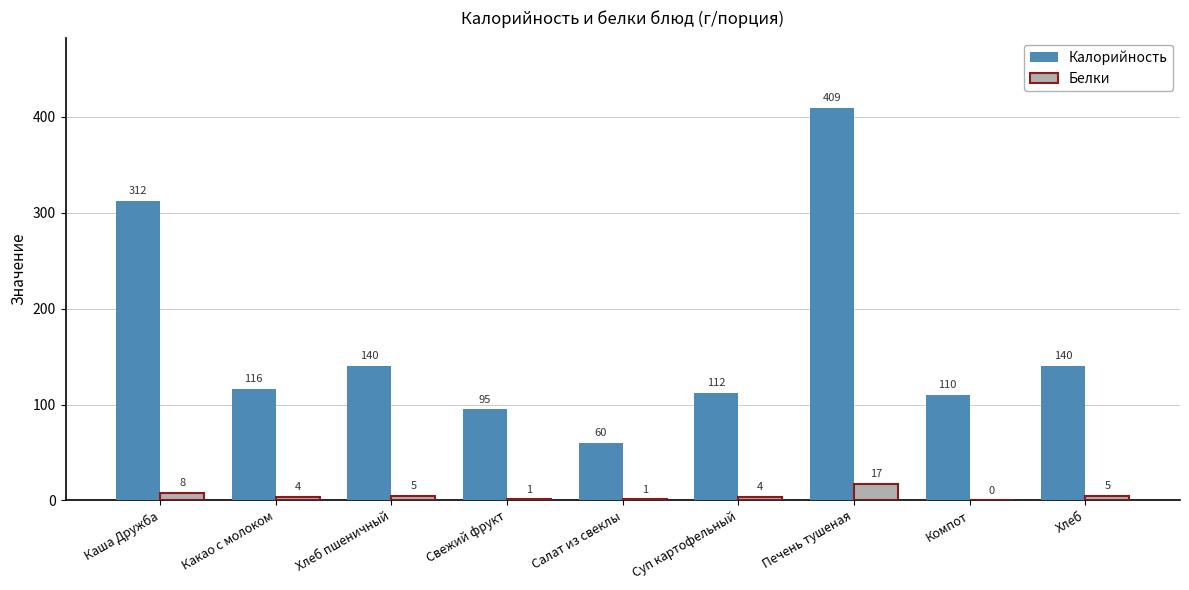

What is the sum of the Калорийность values at Хлеб and Хлеб пшеничный?

280